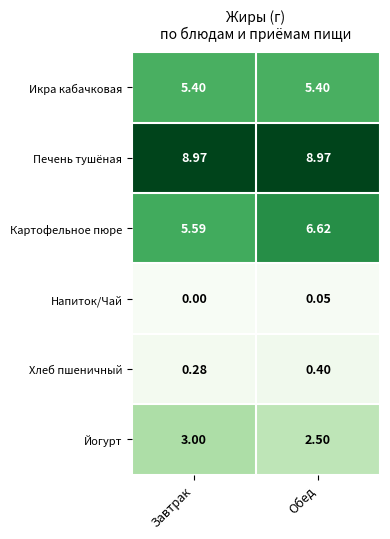

At which label is Хлеб пшеничный closest to 0?

Завтрак